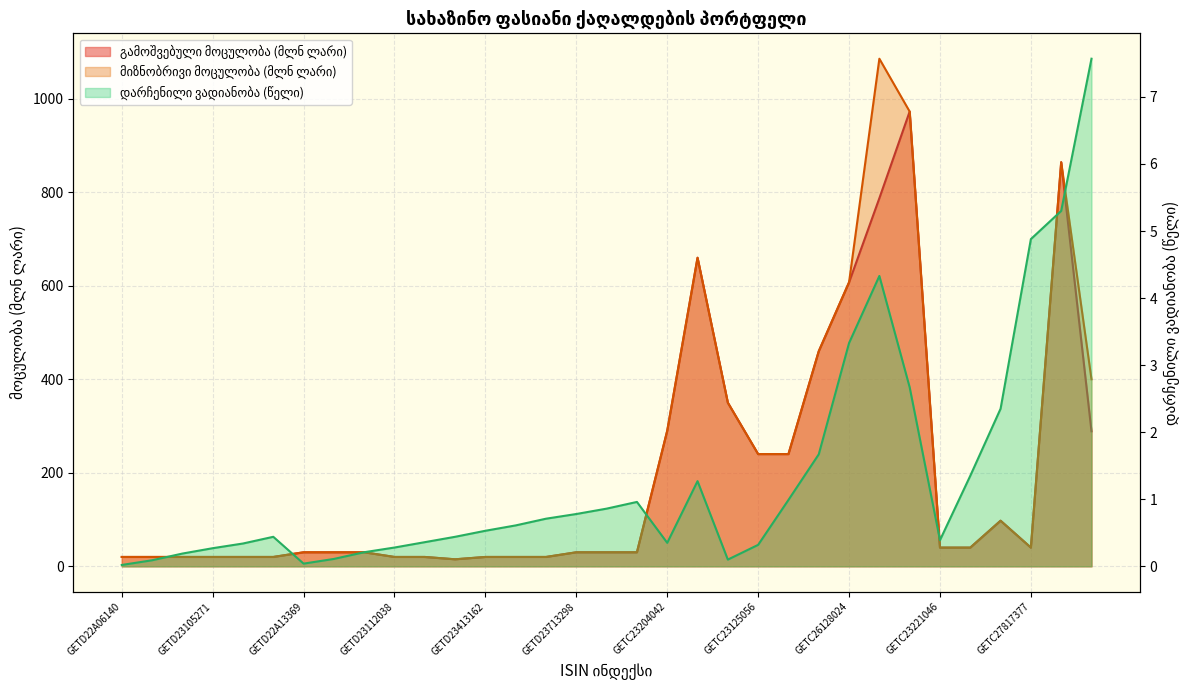

True or false: მიზნობრივი მოცულობა (ლარი) and გამოშვებული მოცულობა (ლარი) cross at least once.

False